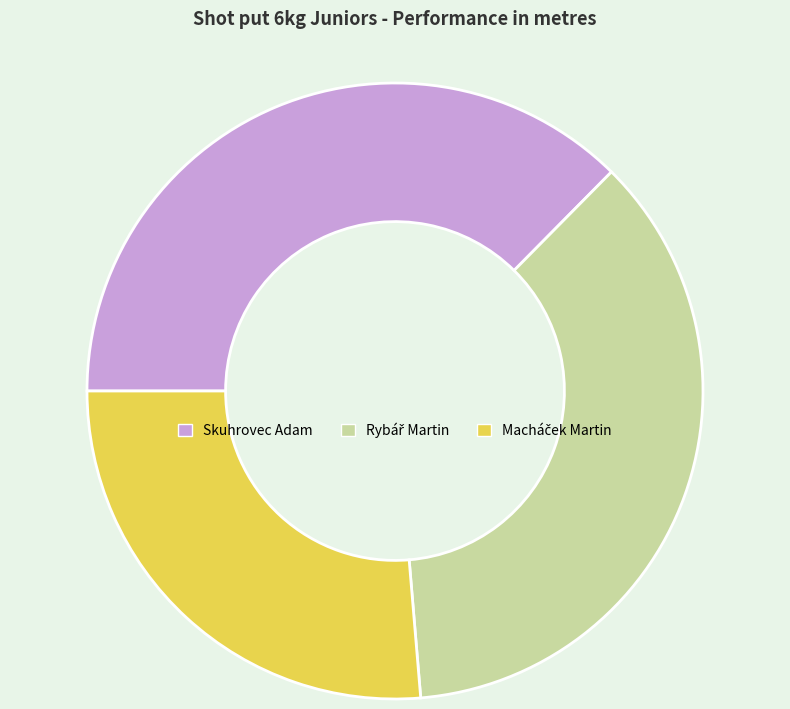

True or false: Skuhrovec Adam accounts for 30% of the total.

False